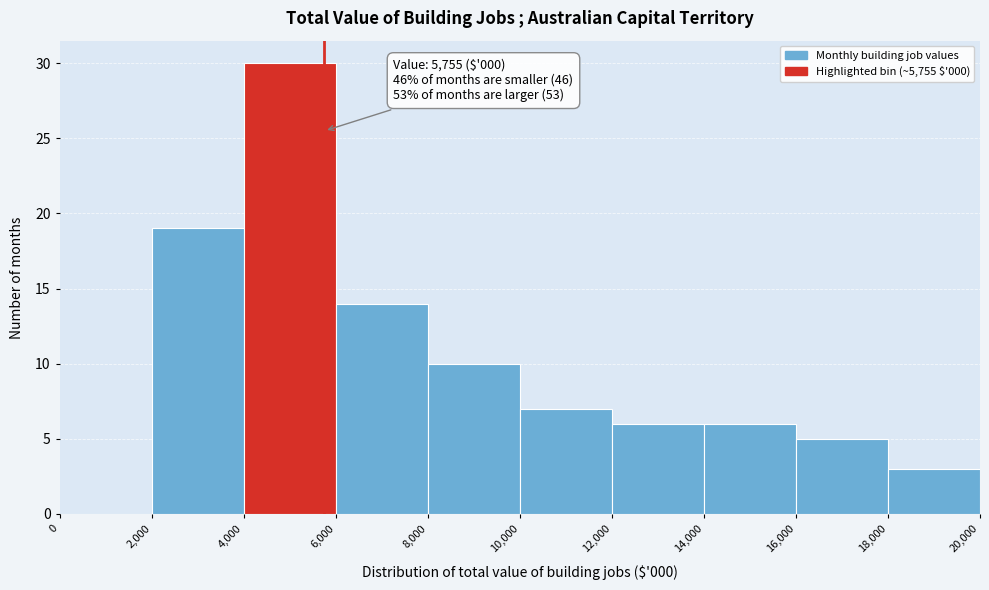

Which range on the x-axis has the tallest bar?

4,000 to 6,000